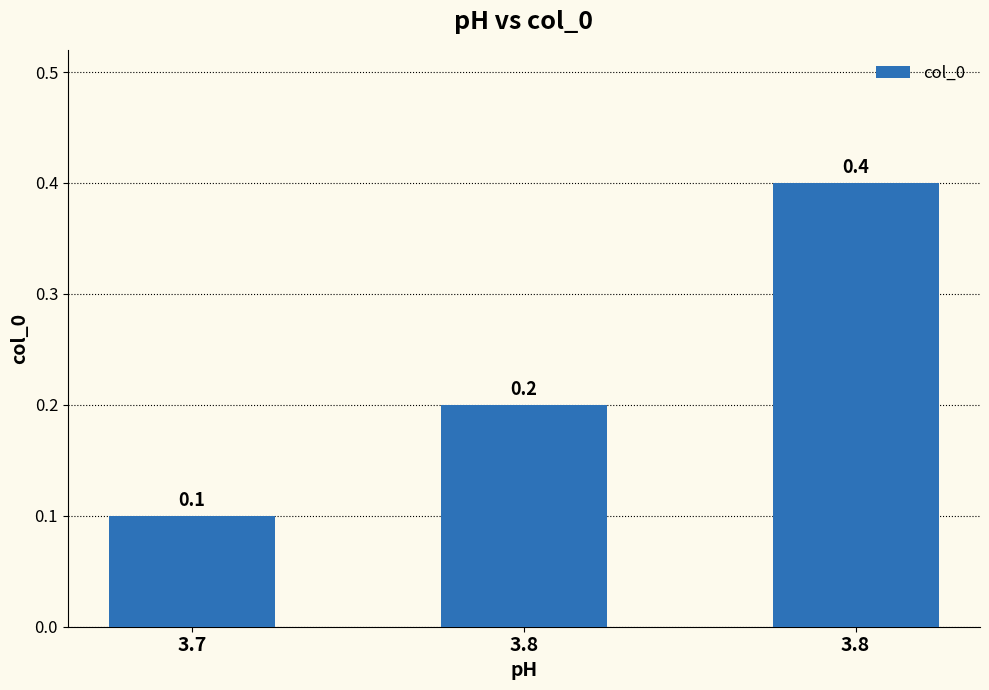

Count the number of categories in the chart.

3